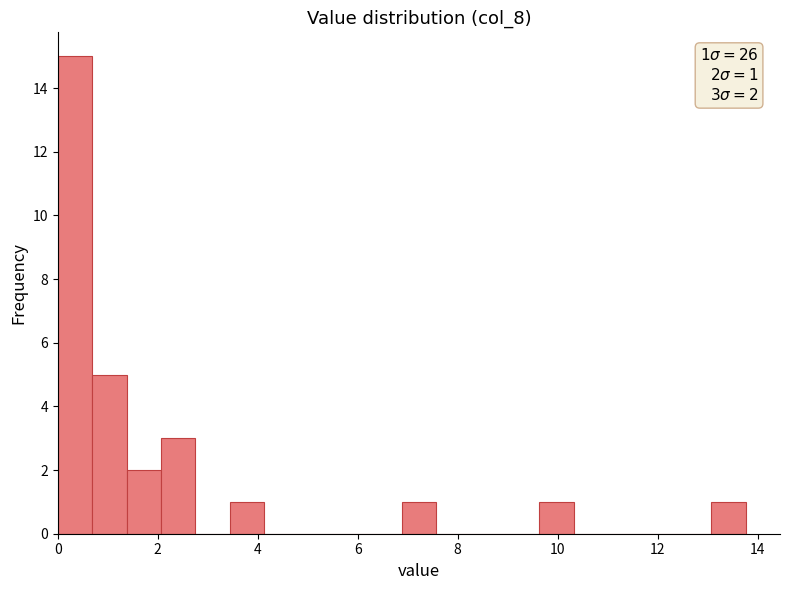

Read against the x-axis, roughly where is the centre of the tallest bar?

0.4